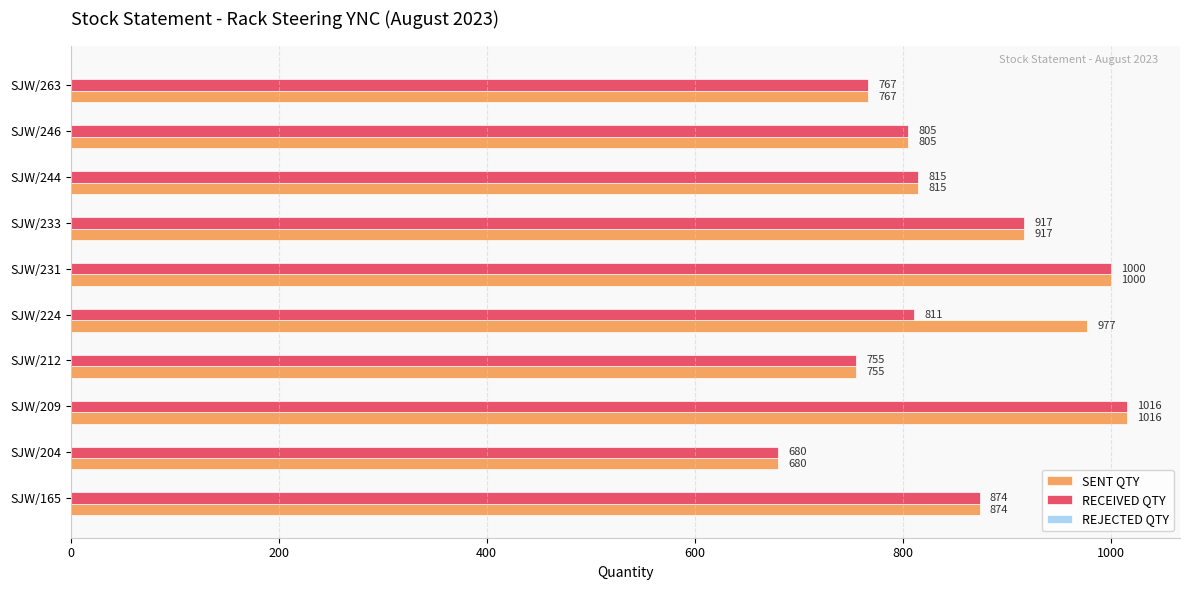

Which series changed the most between SJW/224 and SJW/244?

SENT QTY